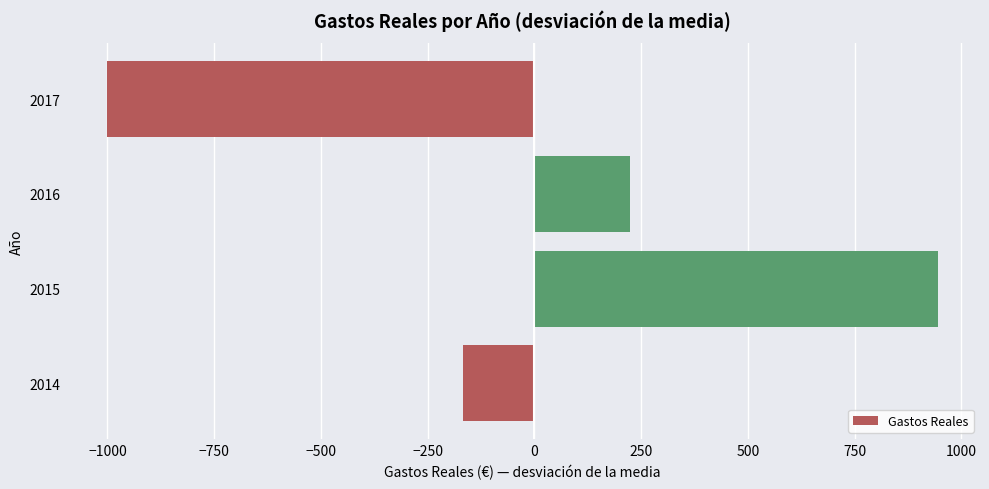

List the labels in order of value, smallest first.

2017, 2014, 2016, 2015